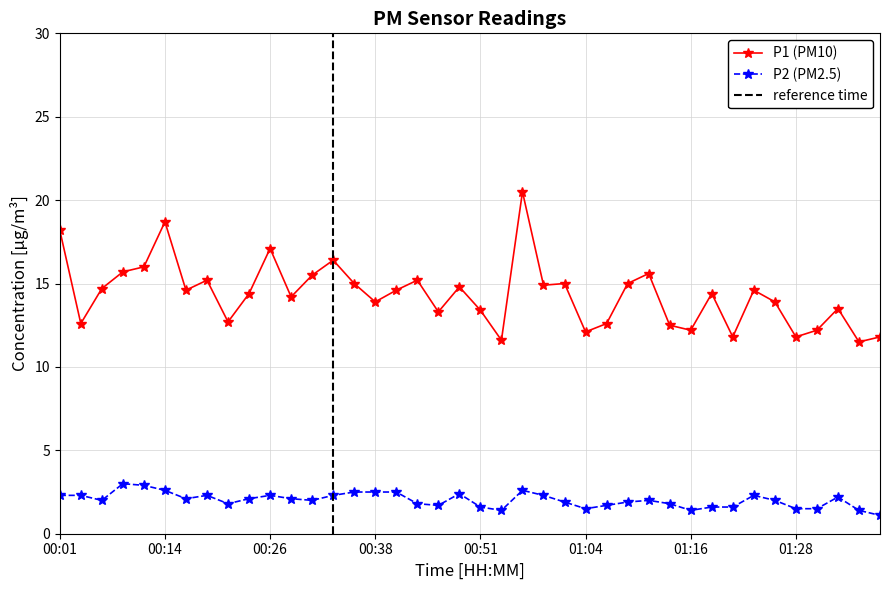

List the series in order of their overall mean, lowest first.

P2, P1